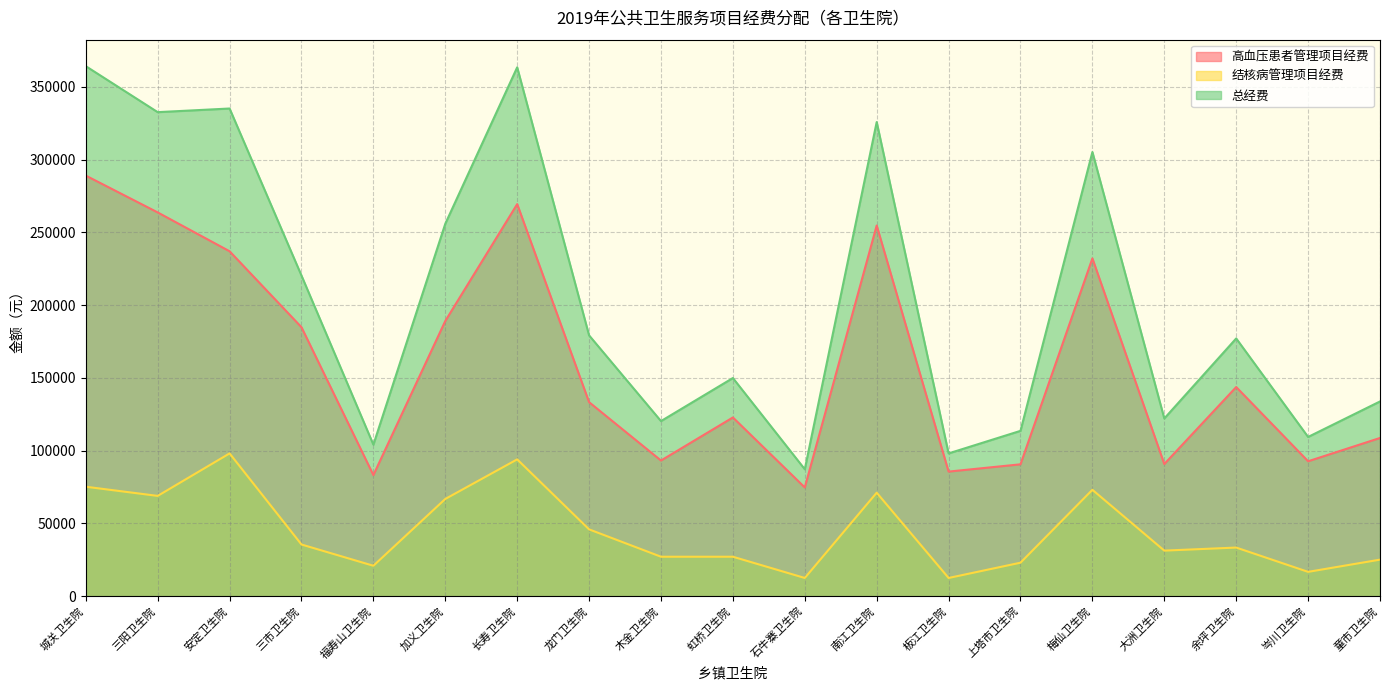

At which label does 结核病管理项目经费 first exceed 33400?

城关卫生院